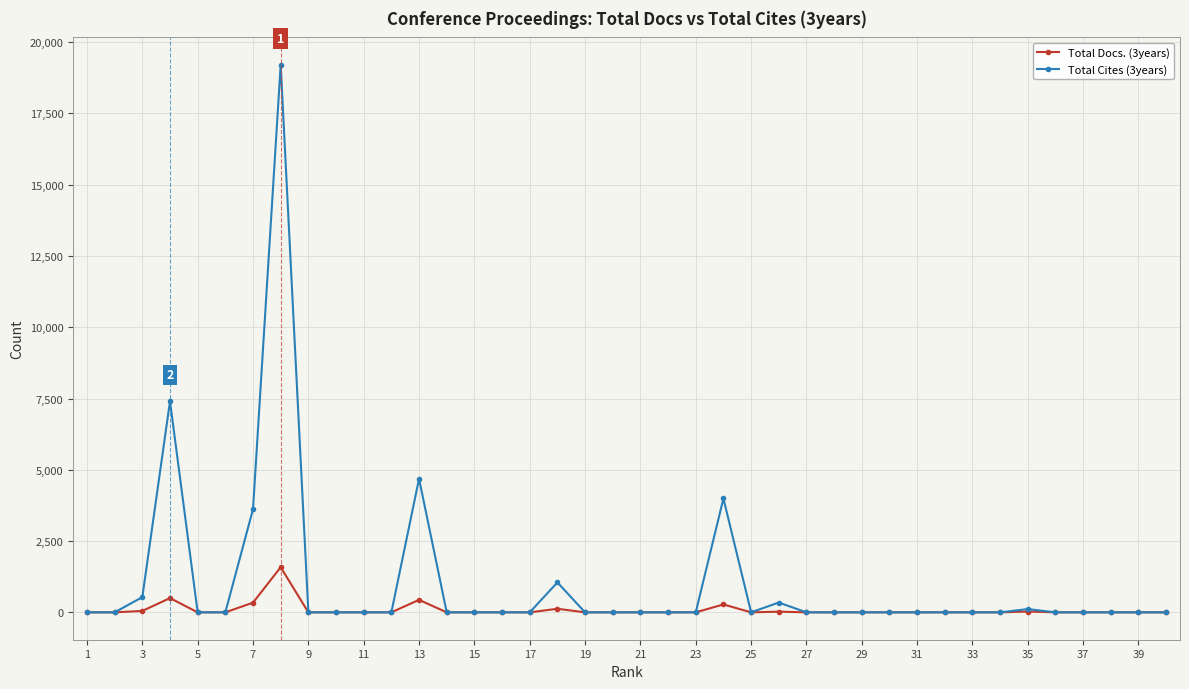

What is the maximum value shown in the chart?

19206